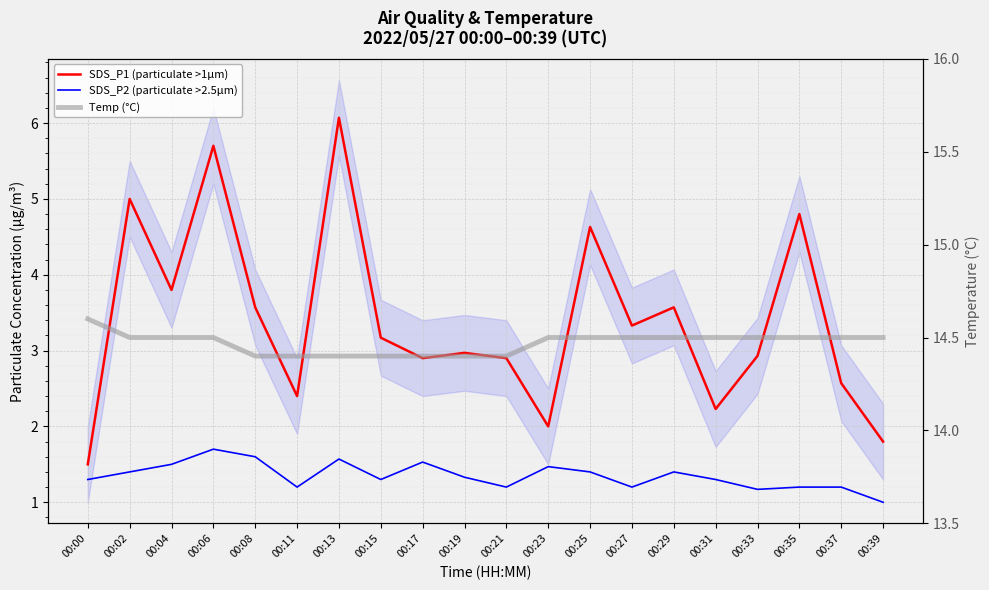

What is the sum of the SDS_P2 (particulate >2.5µm) values at 00:23 and 00:29?

2.9